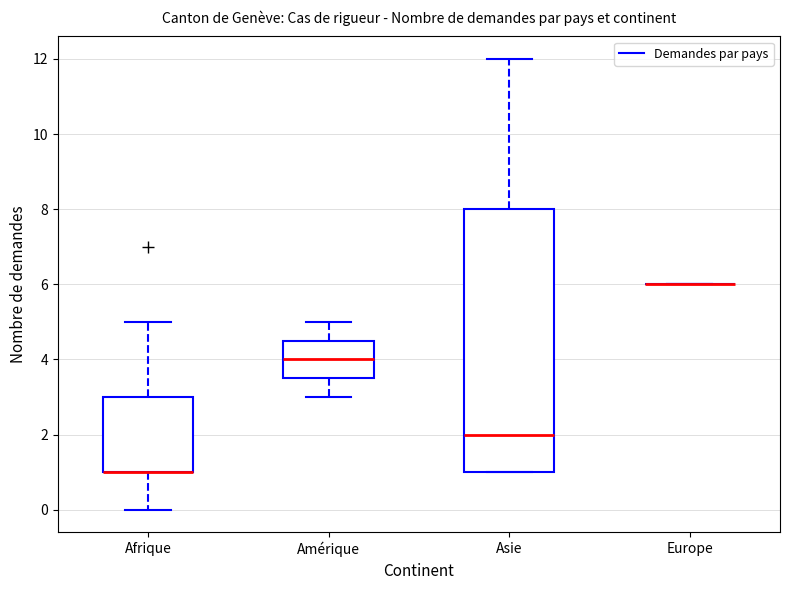

Comparing the boxes themselves (not the whiskers), which one is the tallest?

Asie